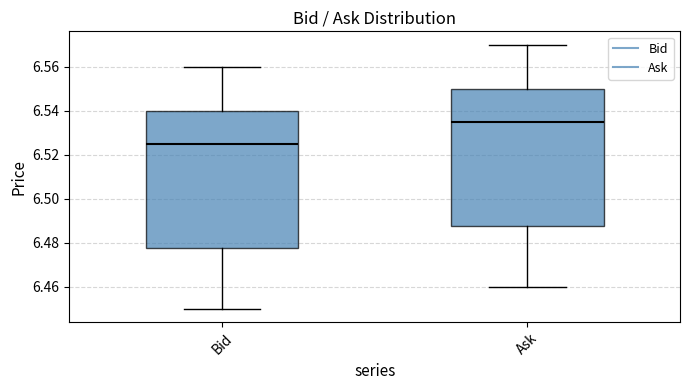

Where does the upper whisker of the box for Ask end on the y-axis? The values are not printed on the chart, so give them approximately, as read against the axis.

6.570